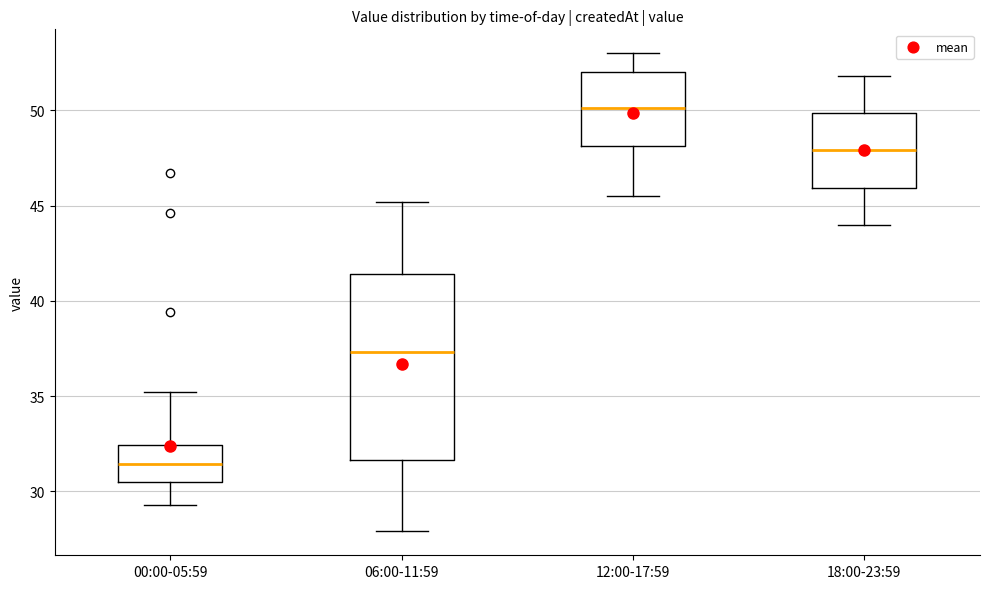

Where is the lower edge of the box for 06:00-11:59 on the y-axis? The values are not printed on the chart, so give them approximately, as read against the axis.

31.5